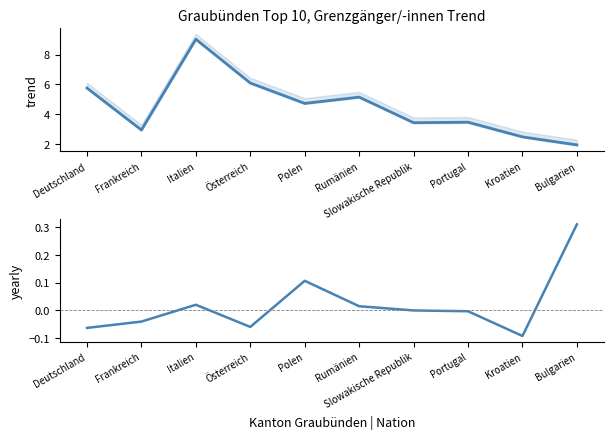

What is the change in value from Portugal to Bulgarien?

+0.3